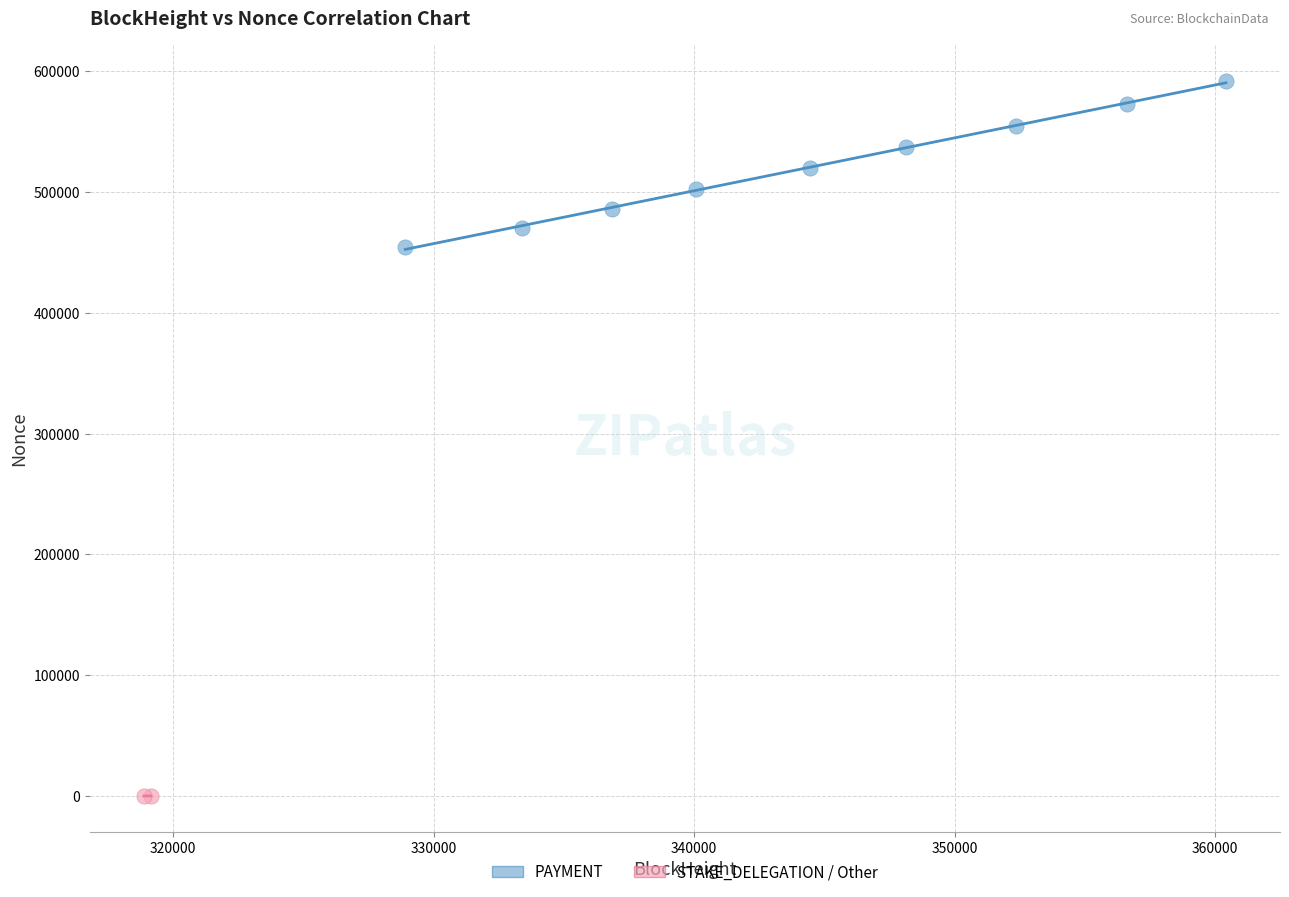

Which series contains the lowest Y value?

STAKE_DELEGATION / Other